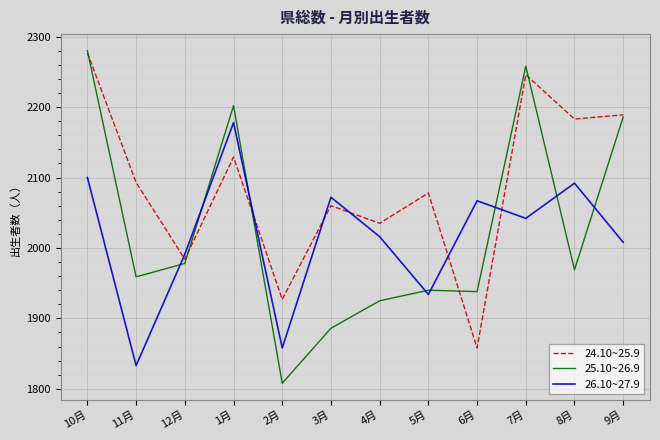

In 25.10~26.9, how many points are higher than both neighbors (excluding endpoints)?

3